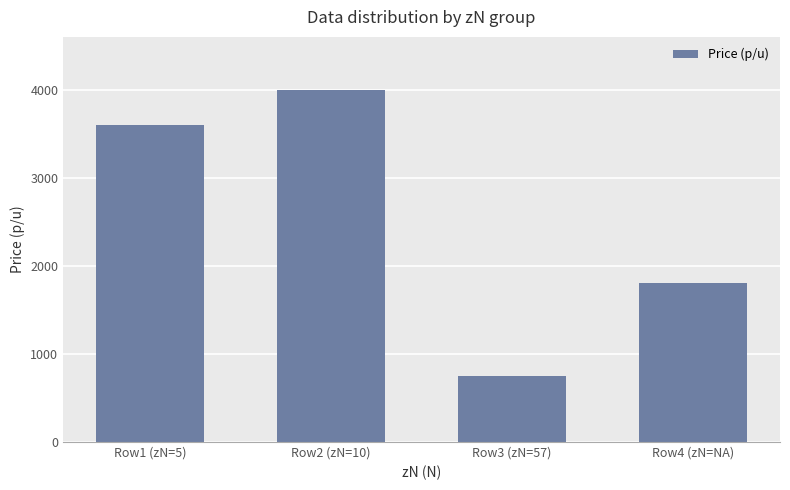

Reading left to right, extract all data points from this chart.

3600	4000	750	1800